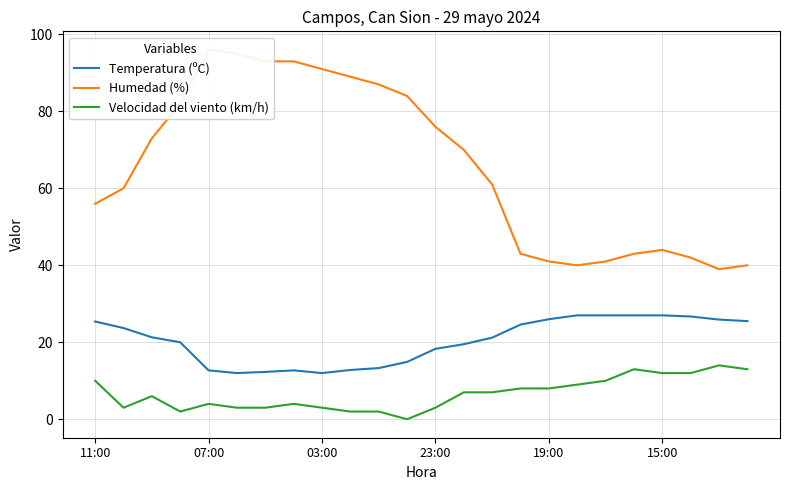

True or false: Temperatura (ºC) and Velocidad del viento (km/h) cross at least once.

False